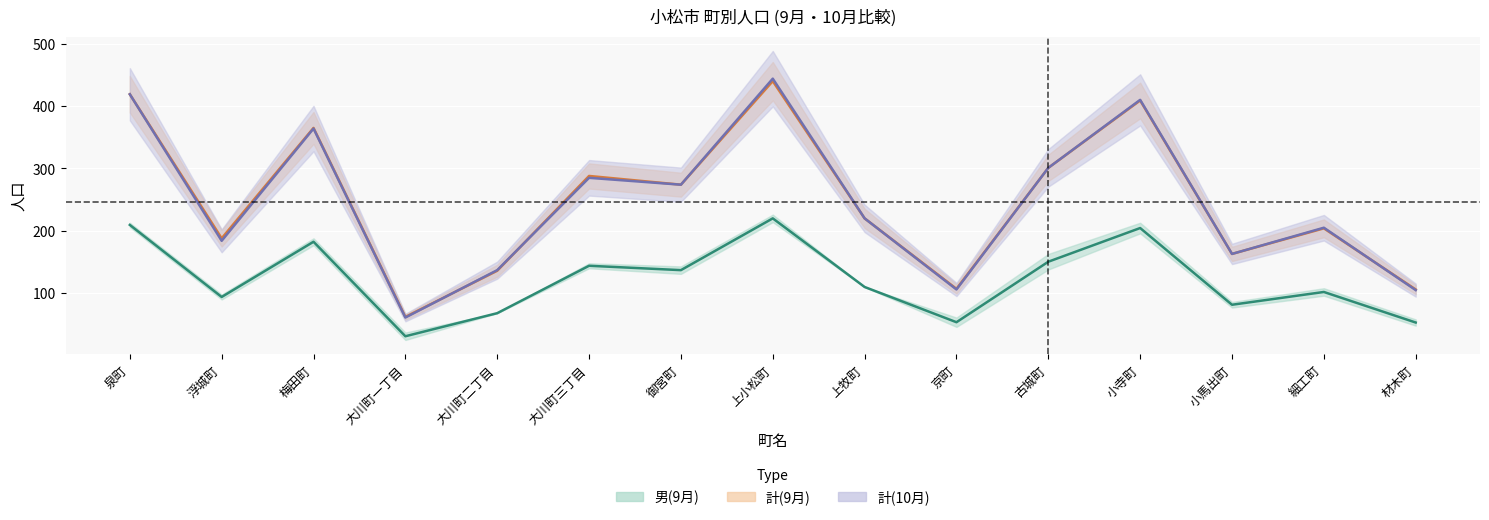

What position from the right is 大川町二丁目?

11